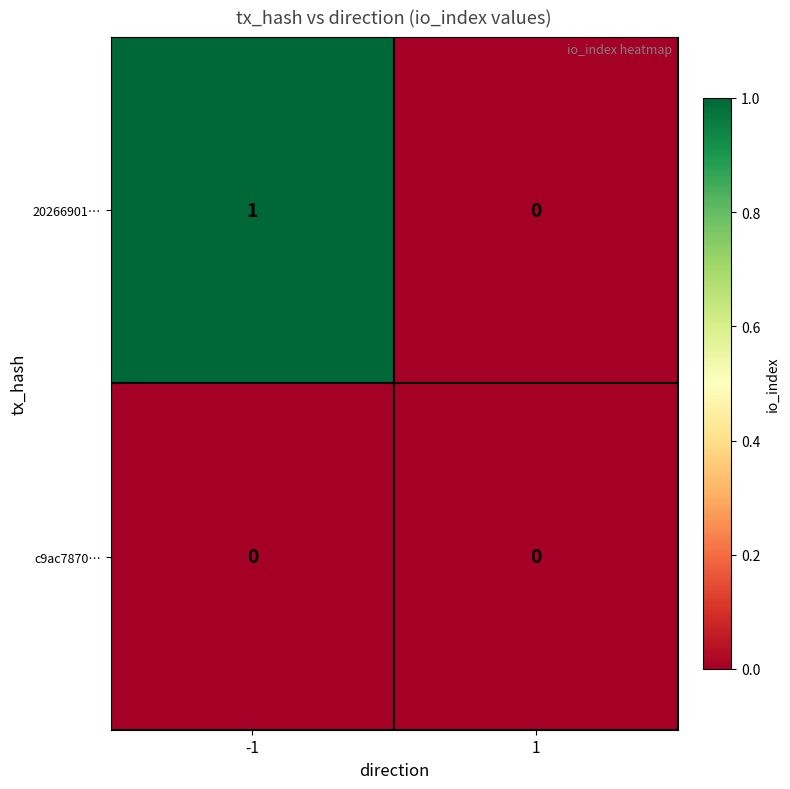

At which category does the chart reach its peak across all series?

-1